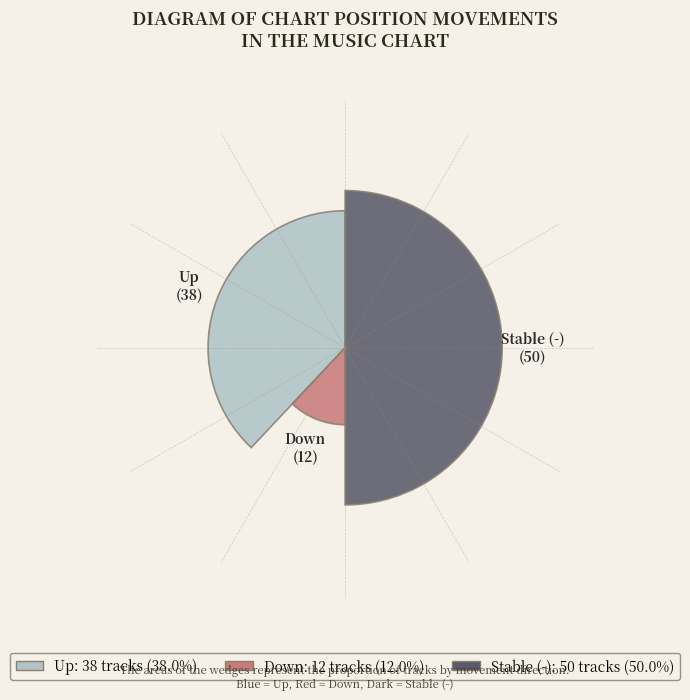

To the nearest percent, what is the difference between the up and down slice percentages?

26%